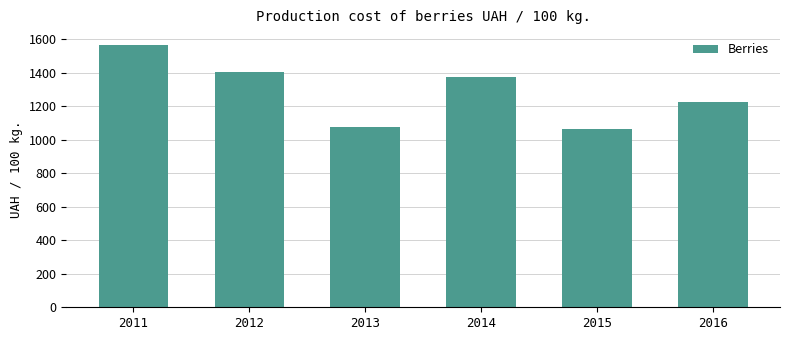

What is the change in value from 2012 to 2014?

-35.0